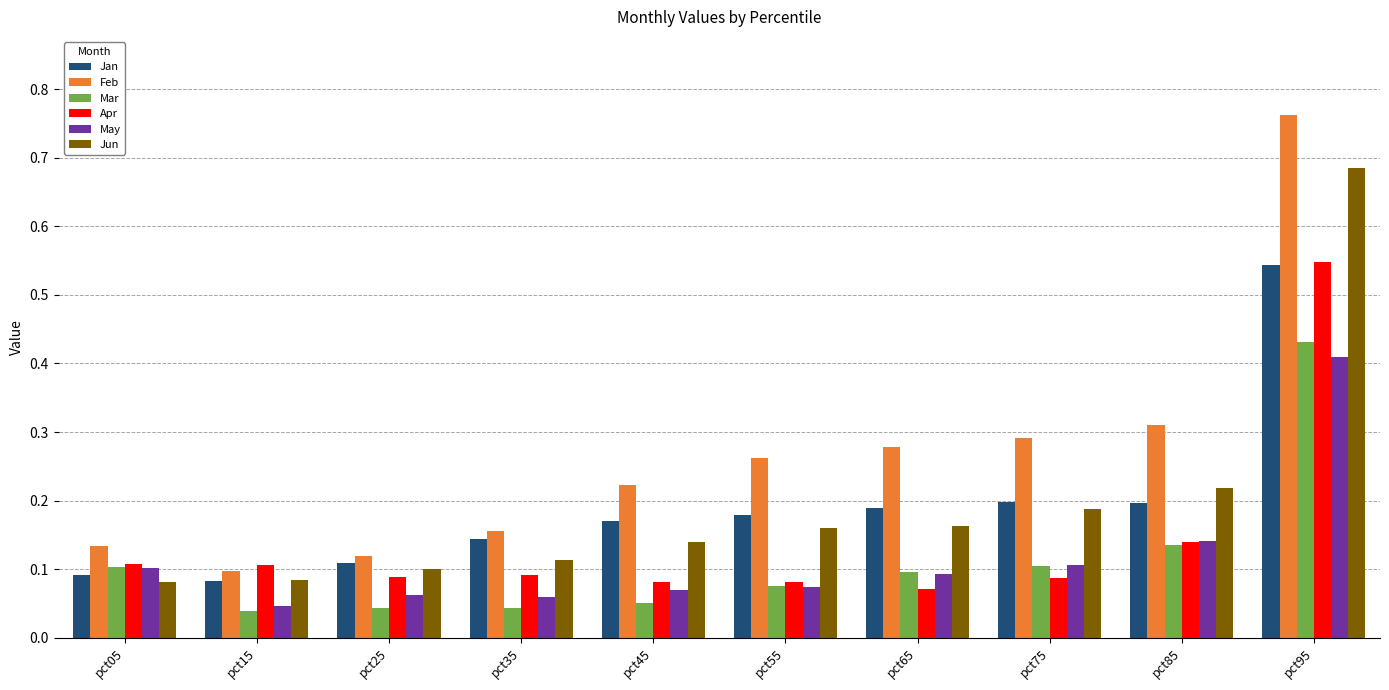

What is the sum of all Mar values?

1.1